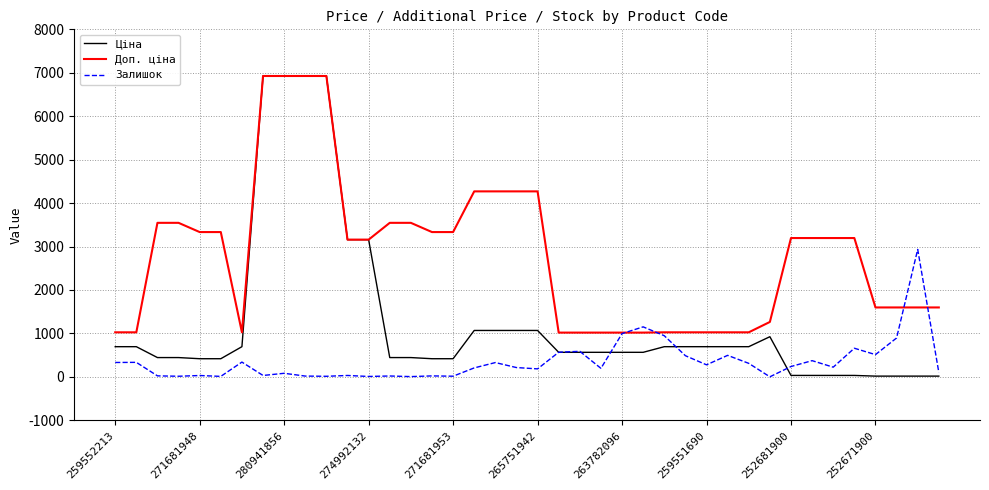

Which series has the largest total across all categories?

Доп. ціна